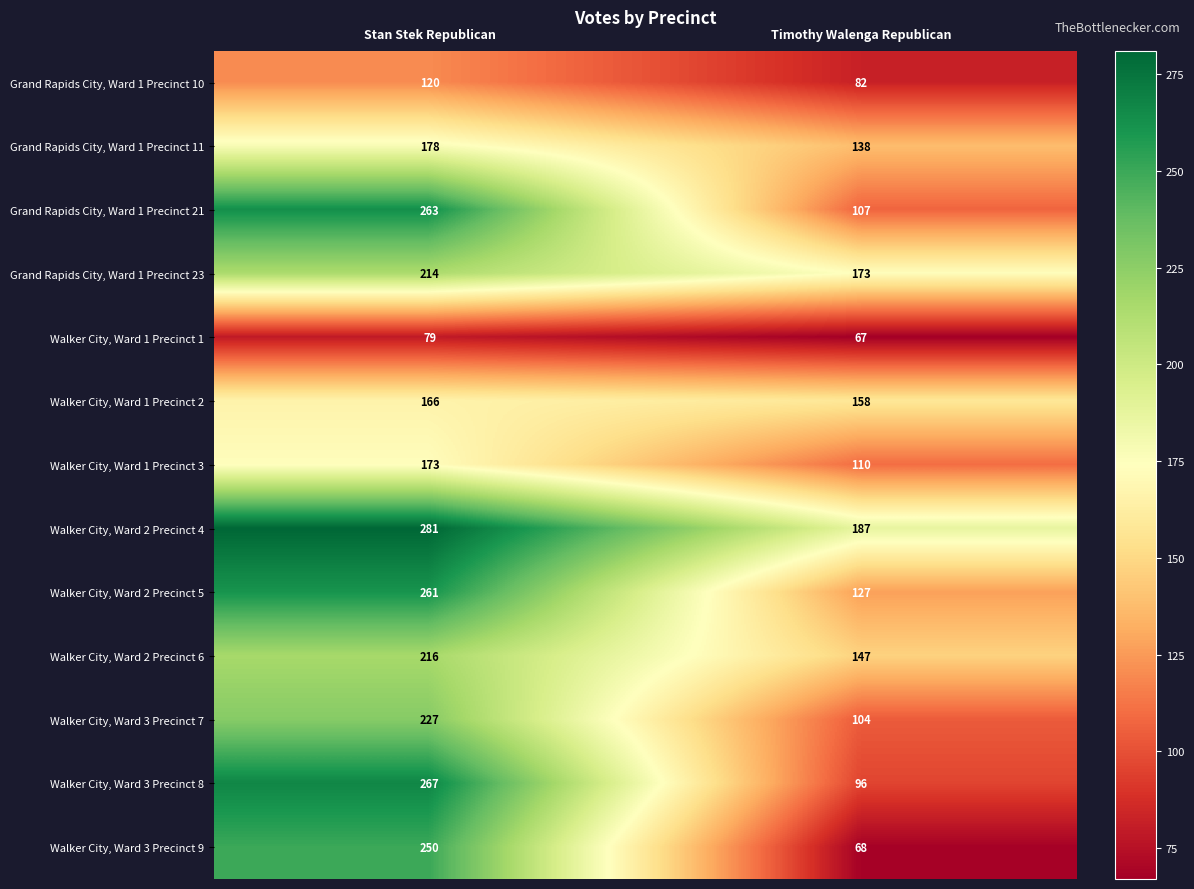

How many distinct data groups are displayed?

13